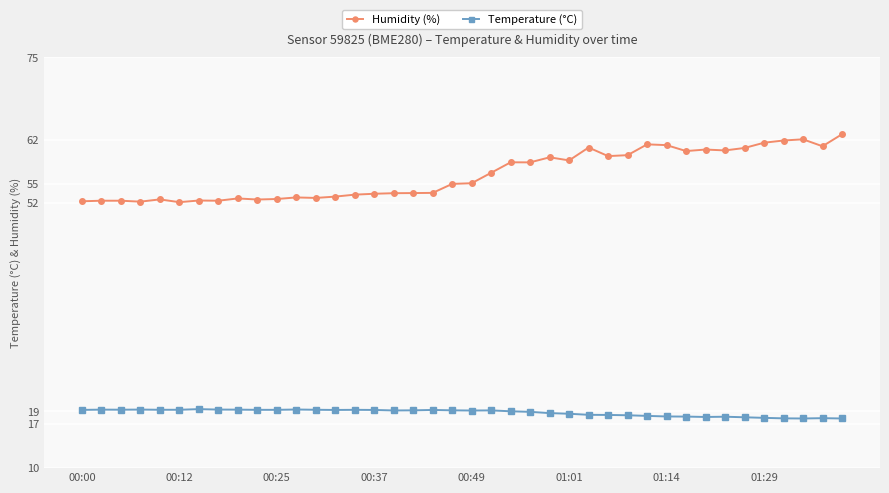

At how many categories does at least one series exceed 51?

40